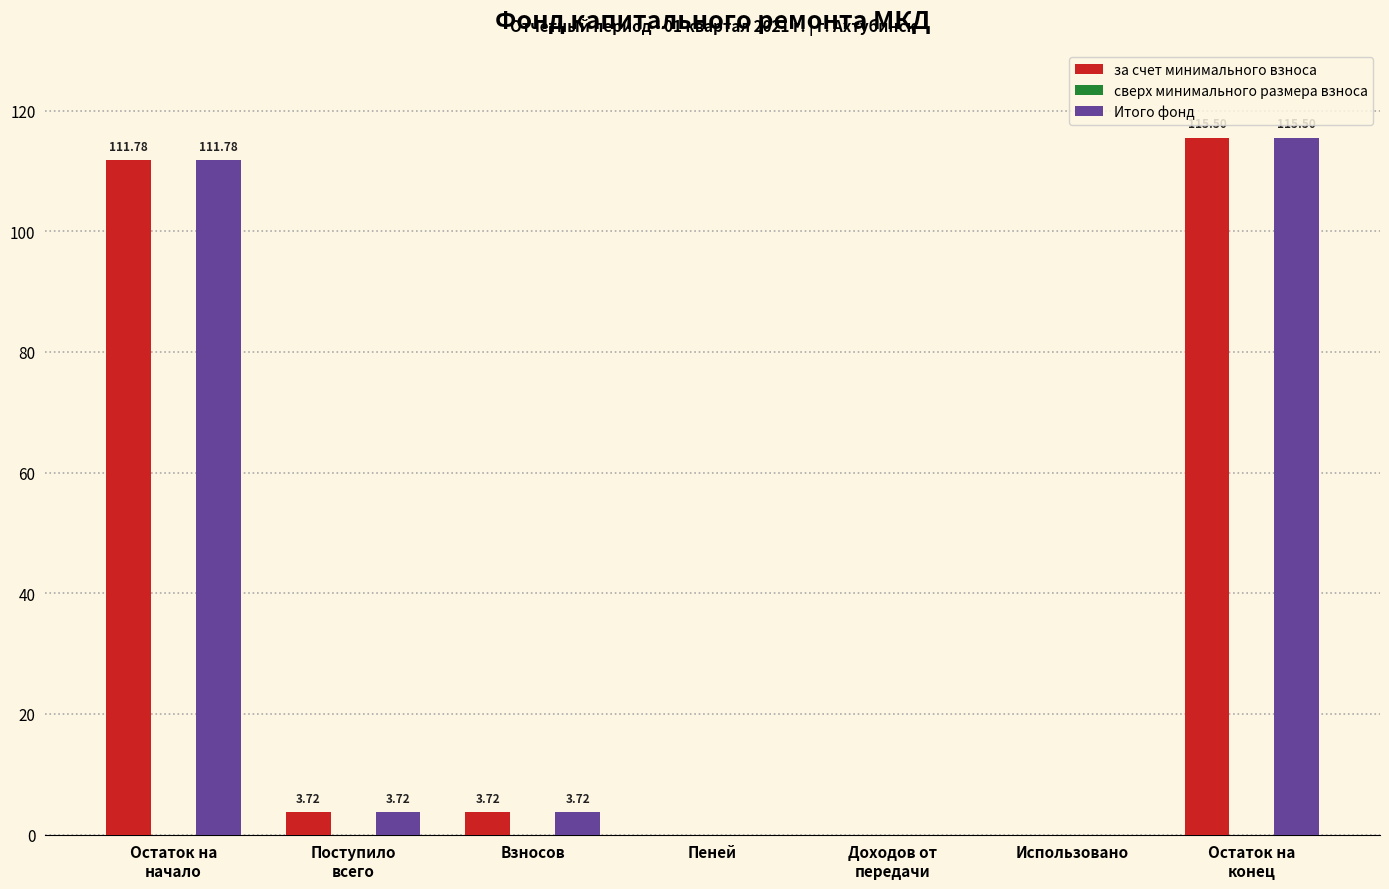

What is the sum of all за счет минимального взноса values?

234.7